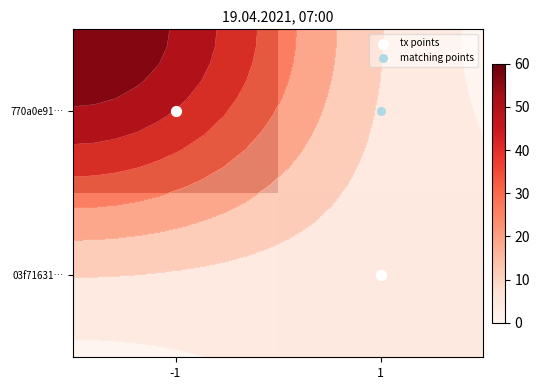

True or false: 03f71631… has a value of 1 at -1.

False